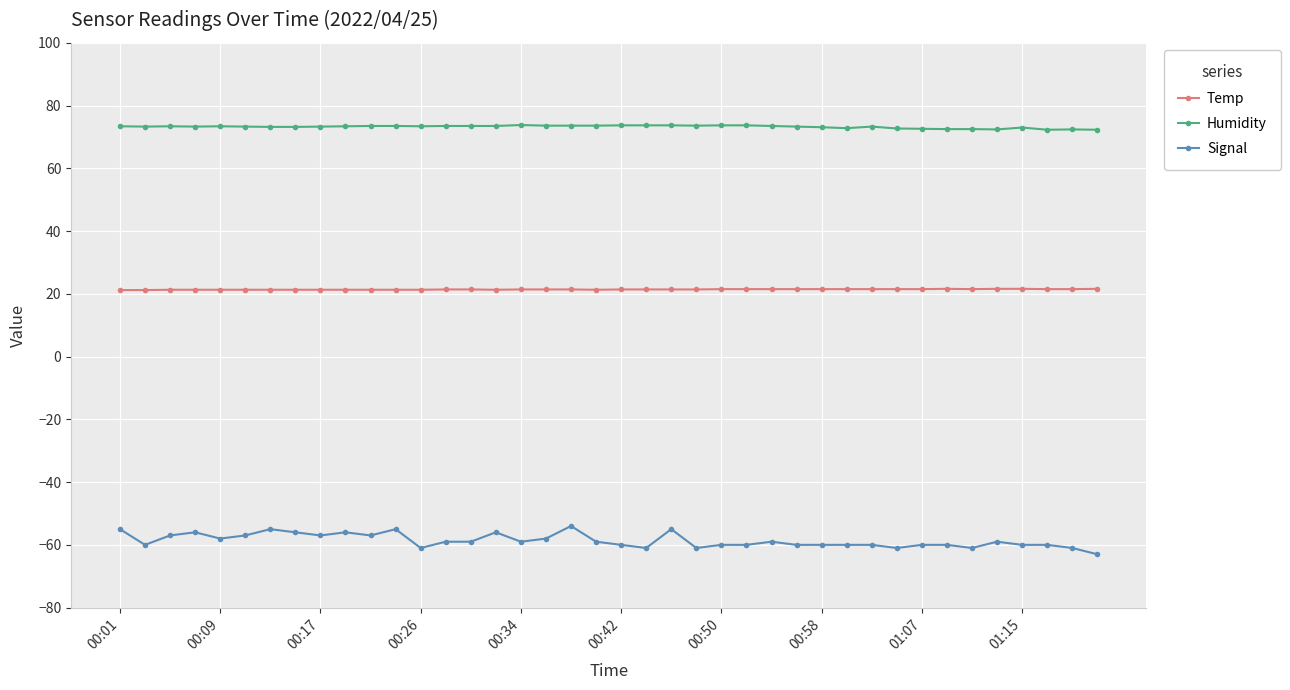

List the series in order of their overall mean, highest first.

Humidity, Temp, Signal